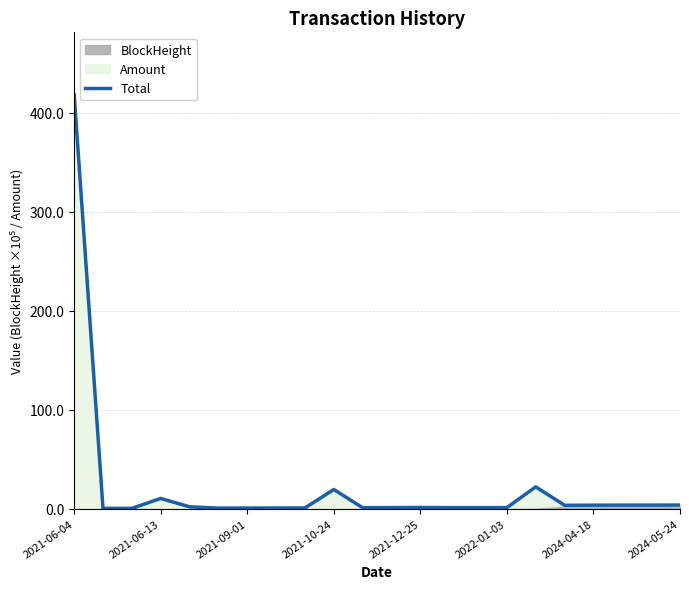

True or false: the data shows 0.5 at 2022-01-03.

False